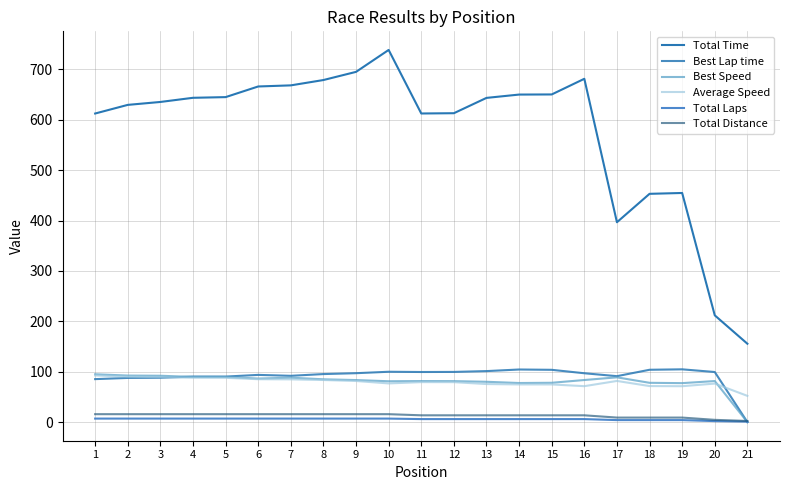

What is the difference between the Best Lap time values at 7 and 15?

11.9